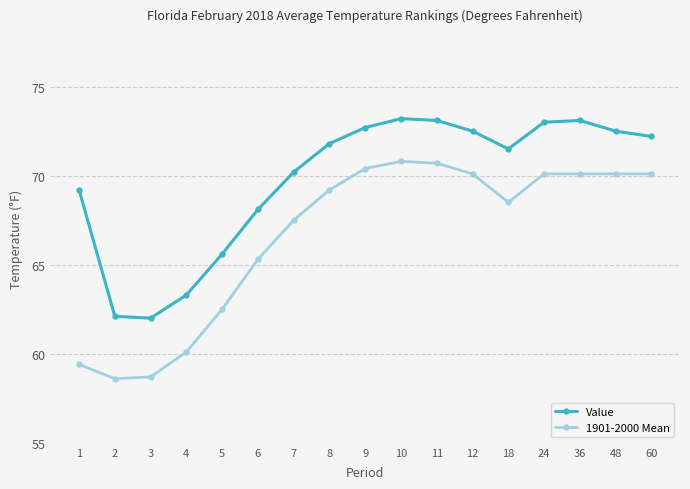

Is it true that Value equals 73.1 at 36?

True